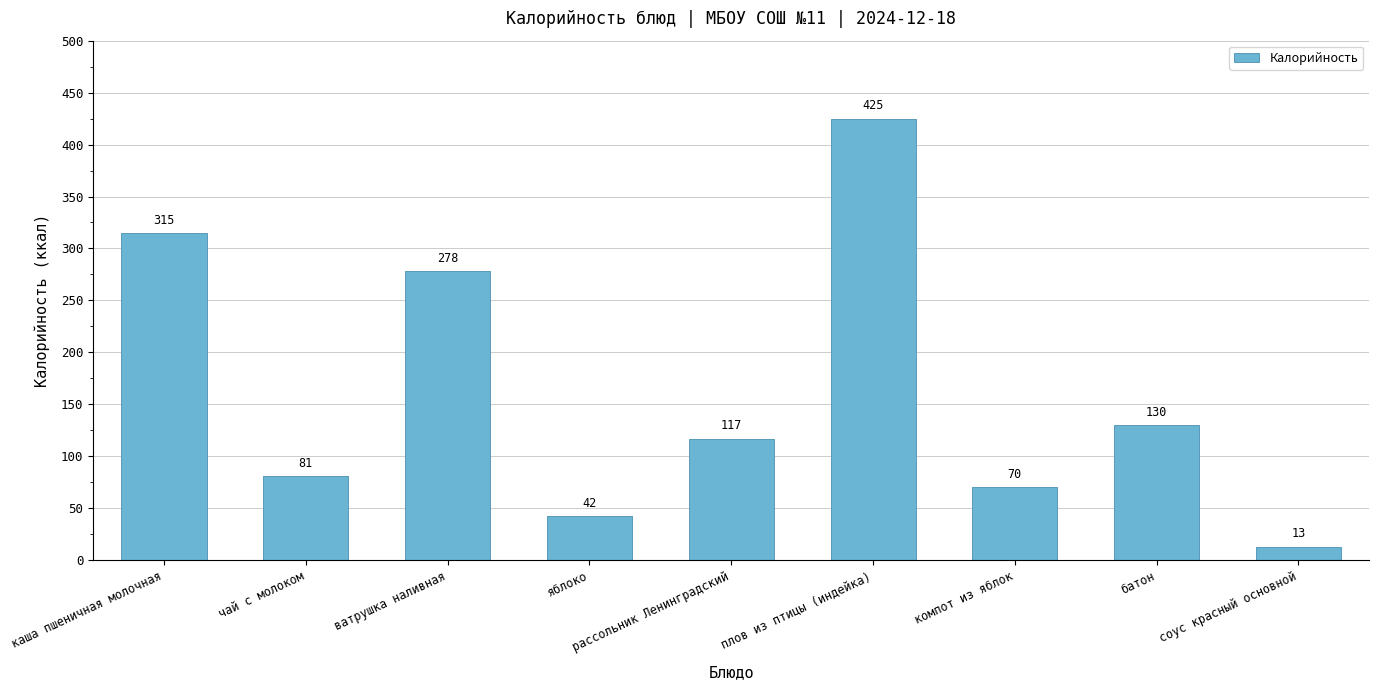

Reading left to right, what are all the values shown in this chart?

315	81	278	42	117	425	70	130	13